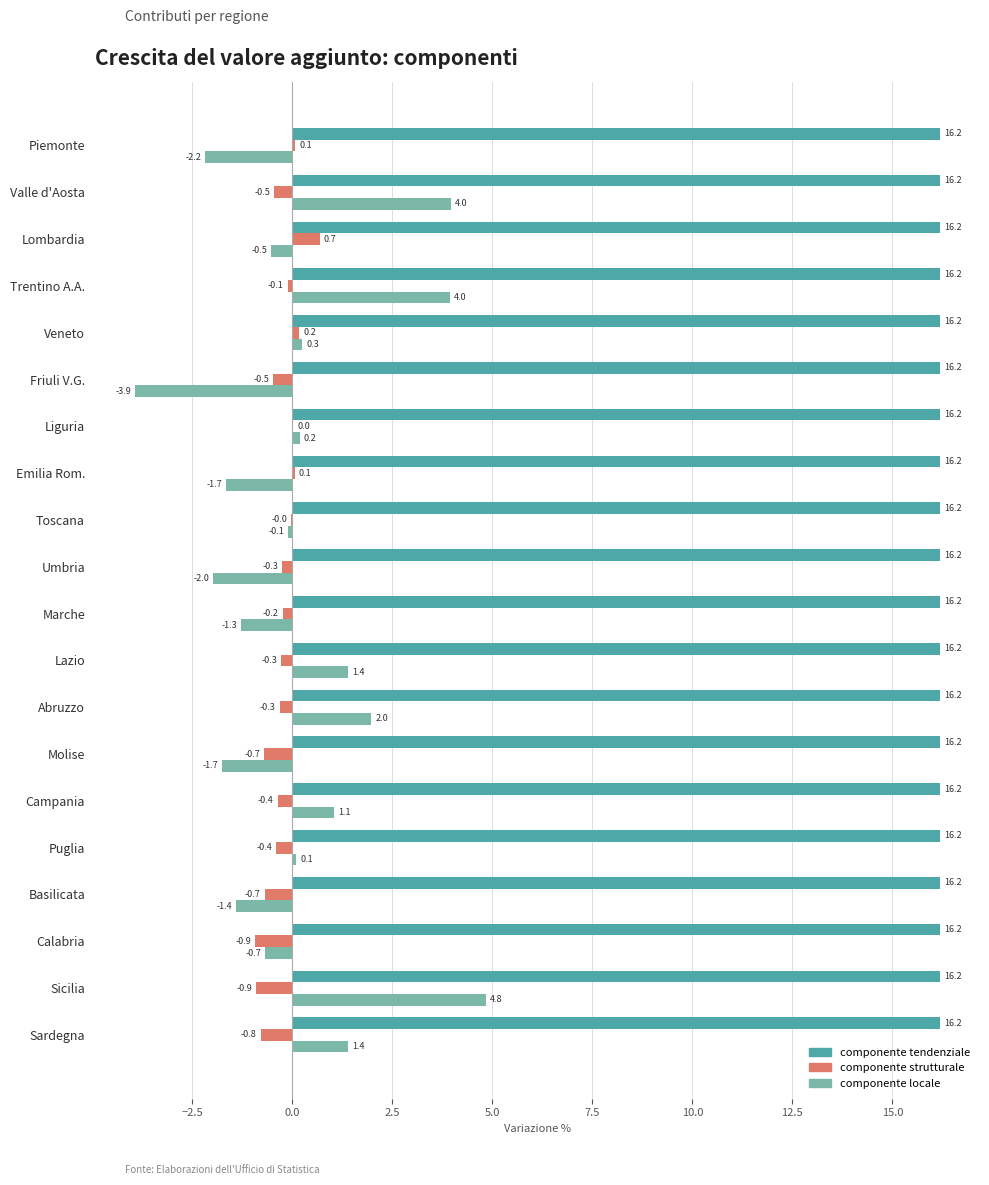

What is the approximate value of componente tendenziale at Abruzzo?

16.2